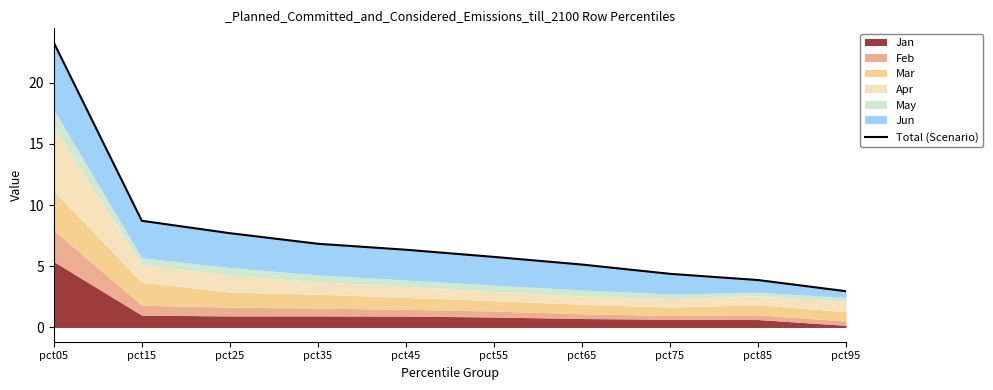

How many categories are shown in the chart?

10